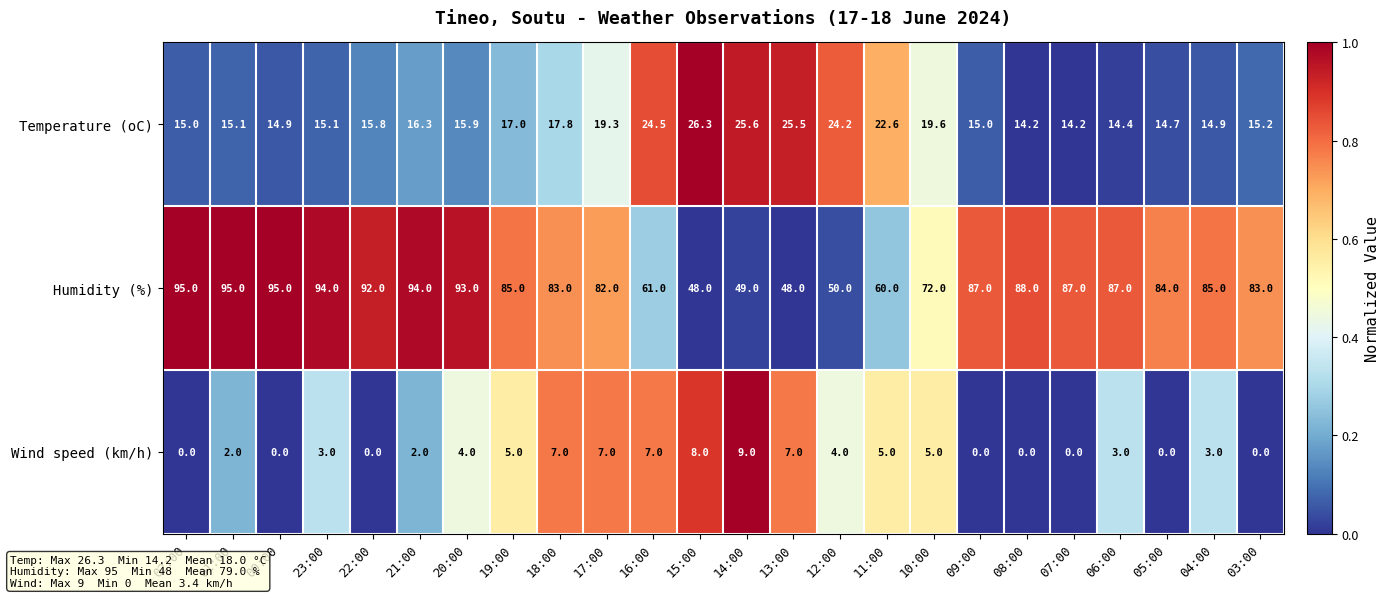

What is the greatest value displayed?

95.0